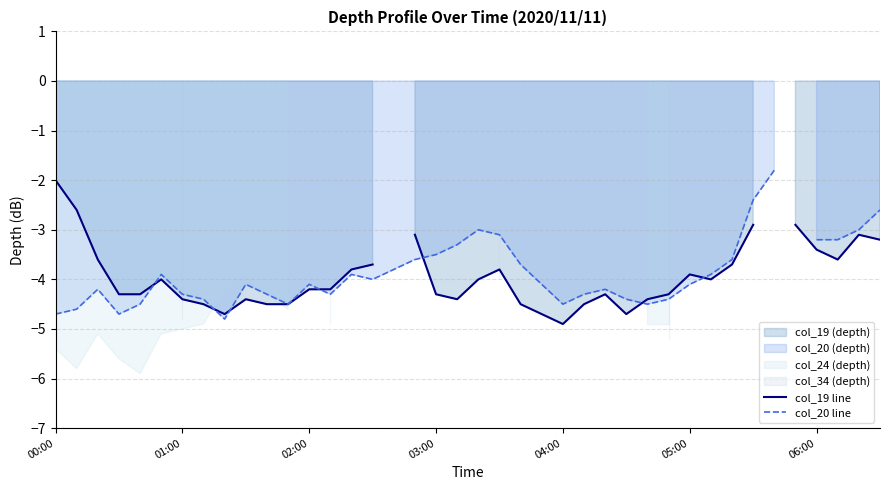

How many lines are shown in the chart?

2